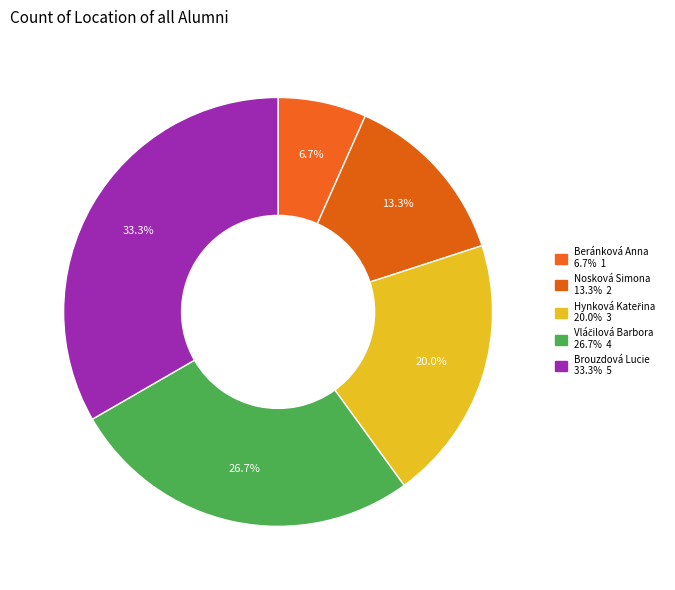

Do Brouzdová Lucie and Nosková Simona together represent more than half of the pie?

No